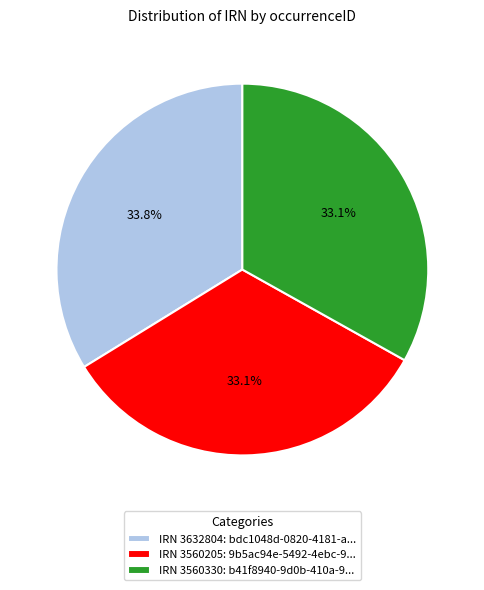

Does any single category account for the majority?

No